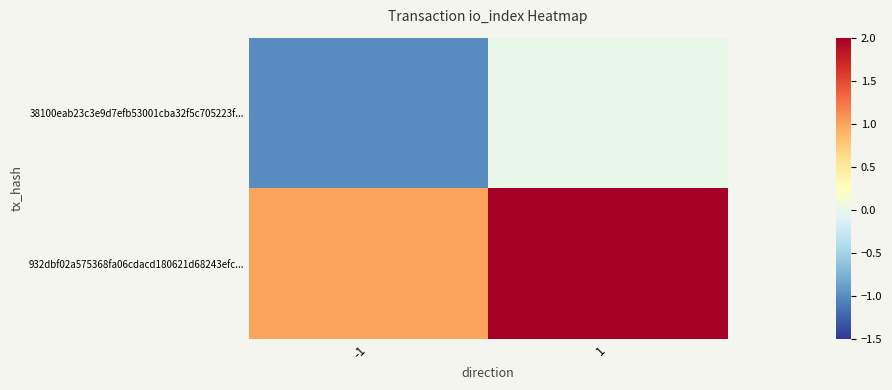

Which series has the largest total across all categories?

932dbf02a575368fa06cdacd180621d68243efc...